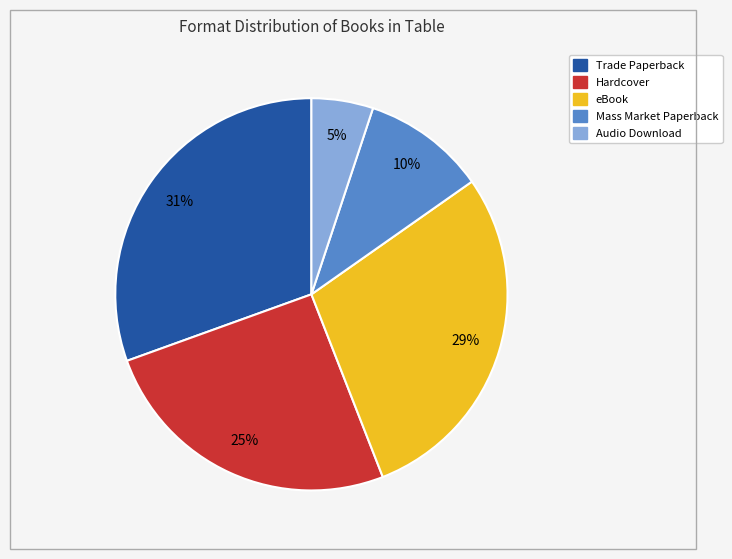

To the nearest percent, what is the average slice percentage?

20%